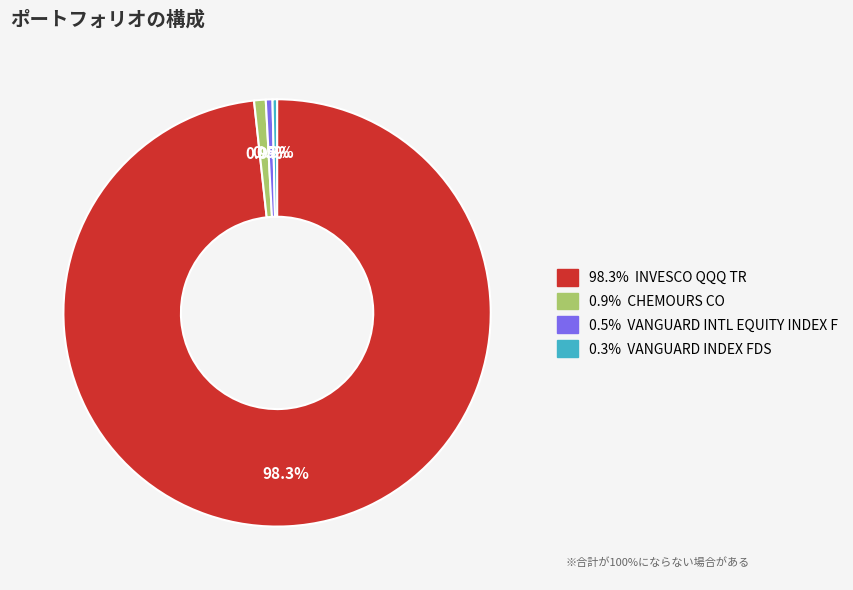

Is there a majority slice in this chart?

Yes